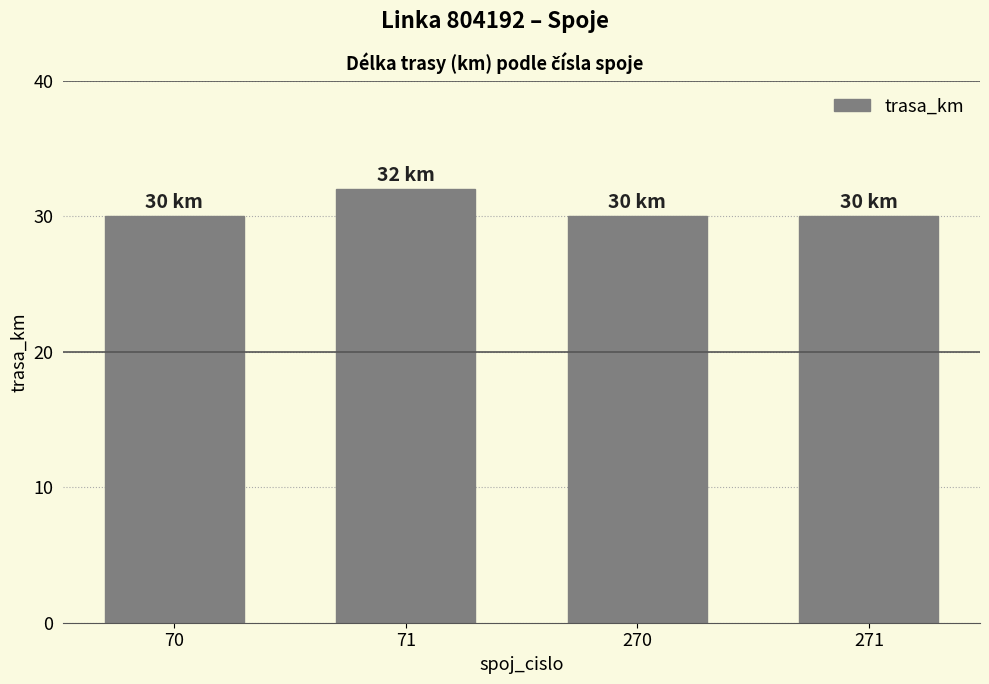

Does the chart contain stacked bars?

No